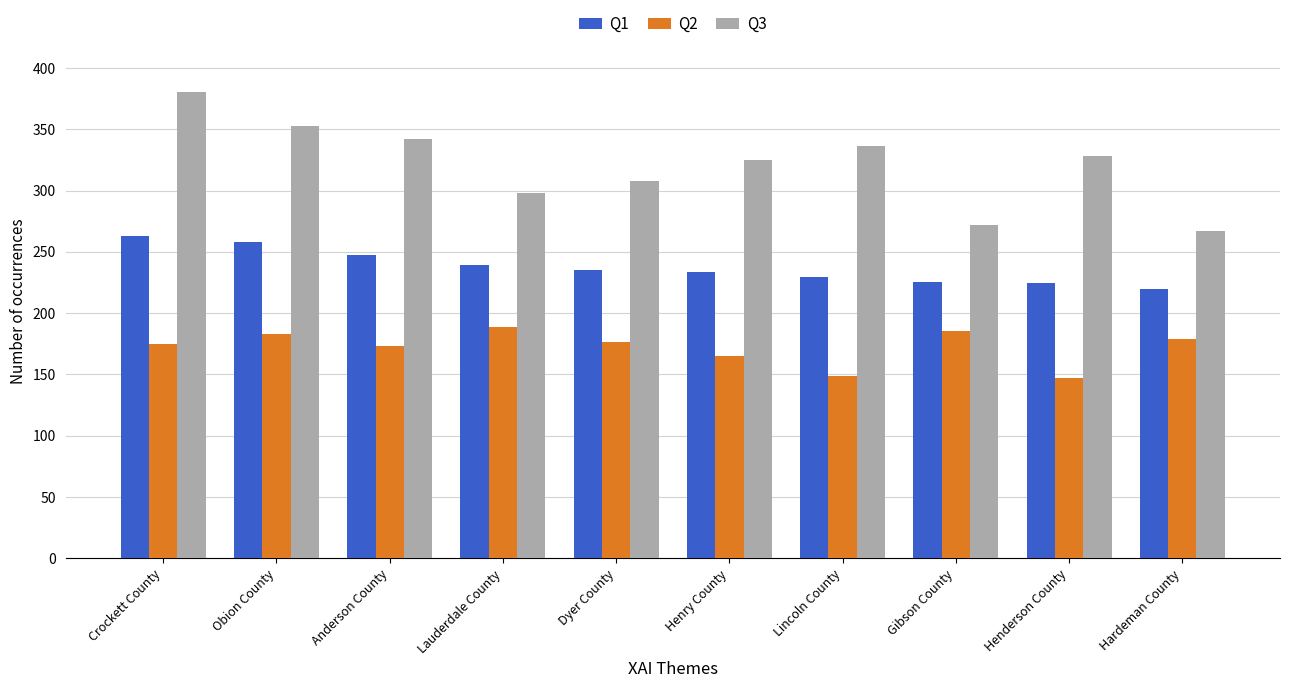

What is the difference between the Q3 values at Gibson County and Obion County?

80.7